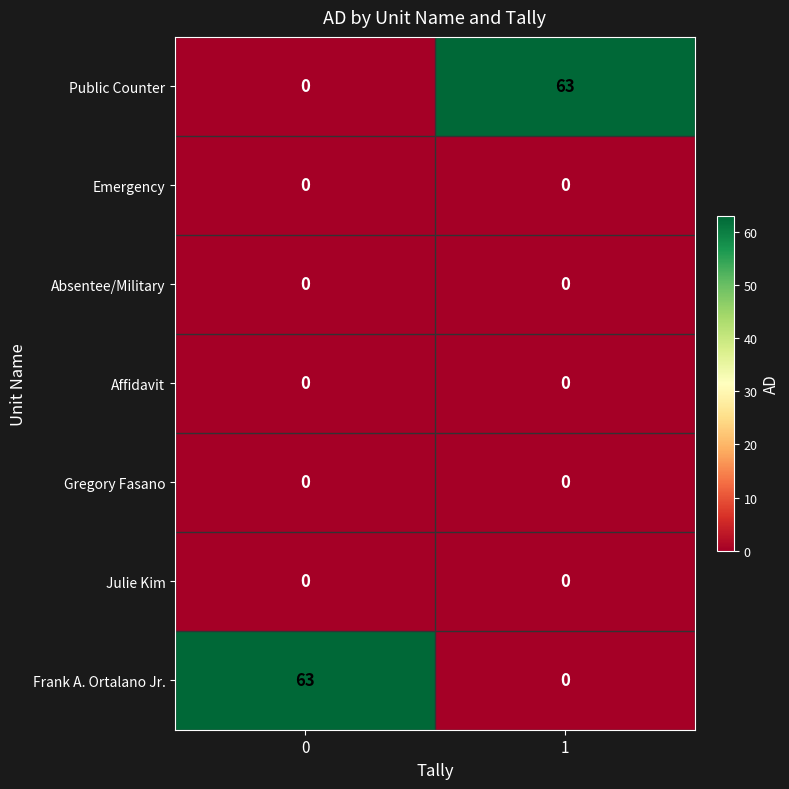

What is the difference between the highest and lowest values at 0?

63